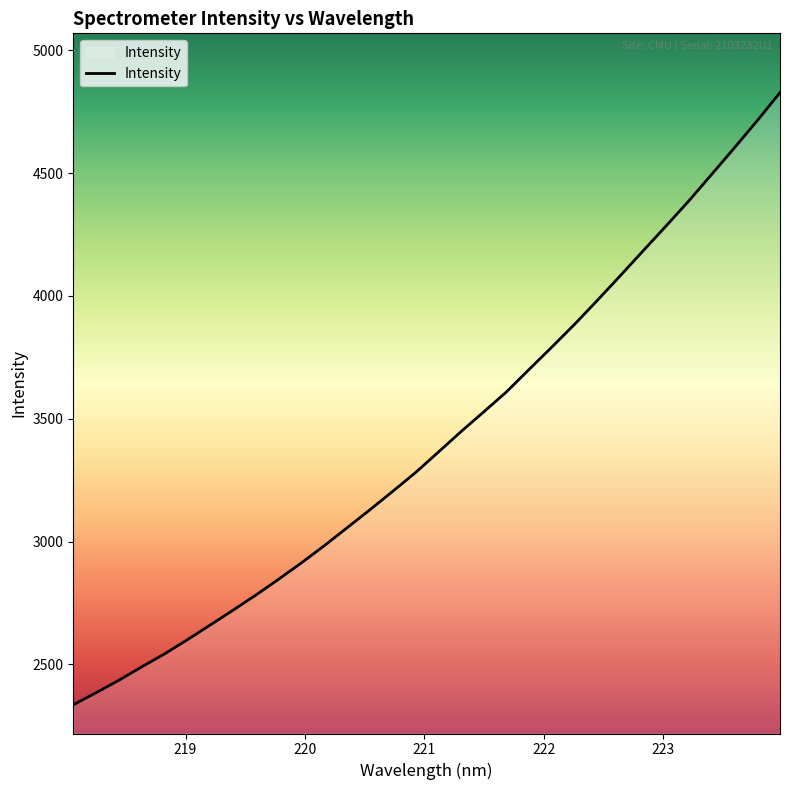

What is the difference between the maximum and minimum values?

2491.8